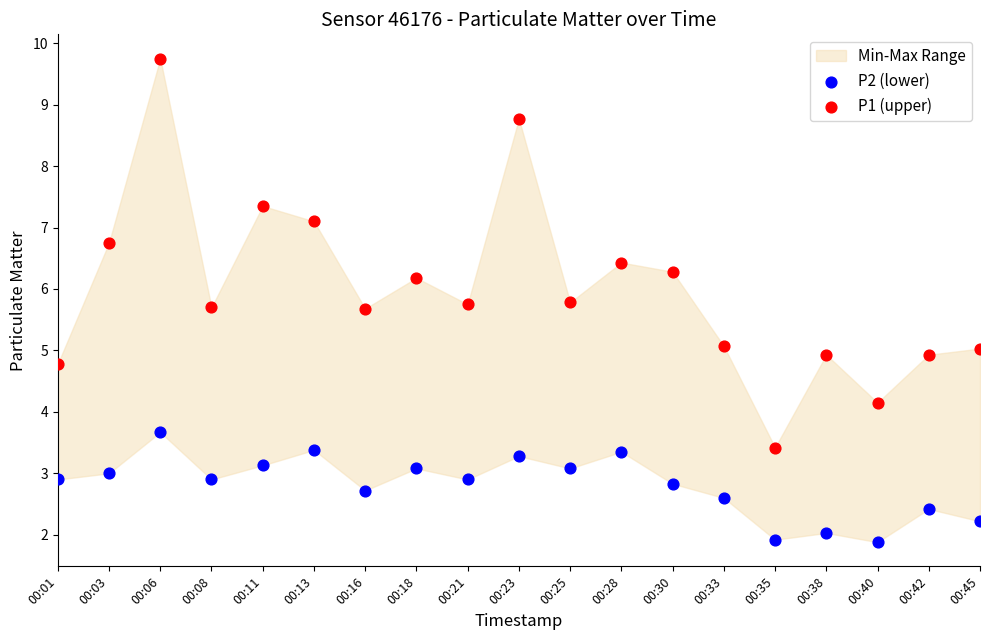

What is the X range (max minus min) for the scatter plot?

1.0